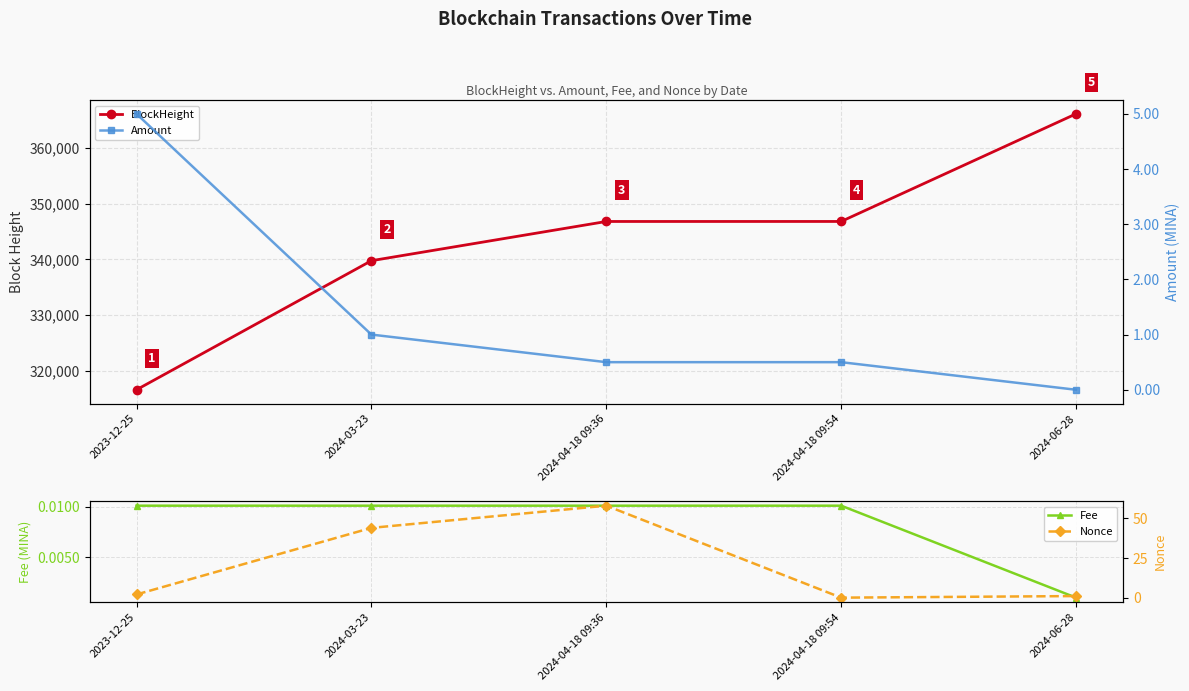

The Amount series shows 1.0 at 2024-03-23. True or false?

True